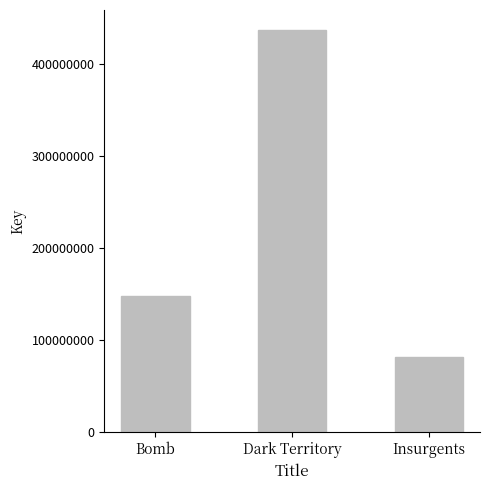

True or false: the data shows 612914359 at Dark Territory.

False